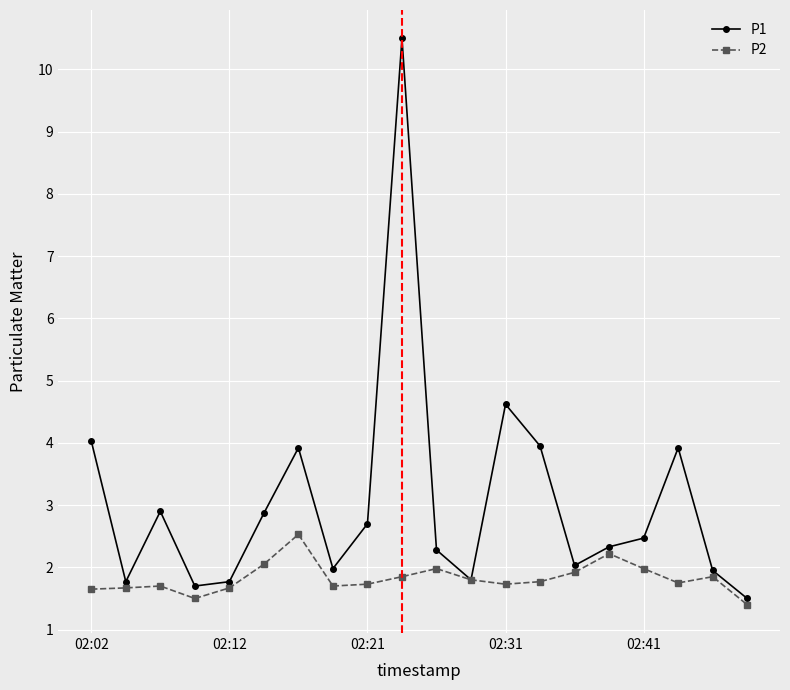

Rank the series by their maximum value, from highest to lowest.

P1, P2